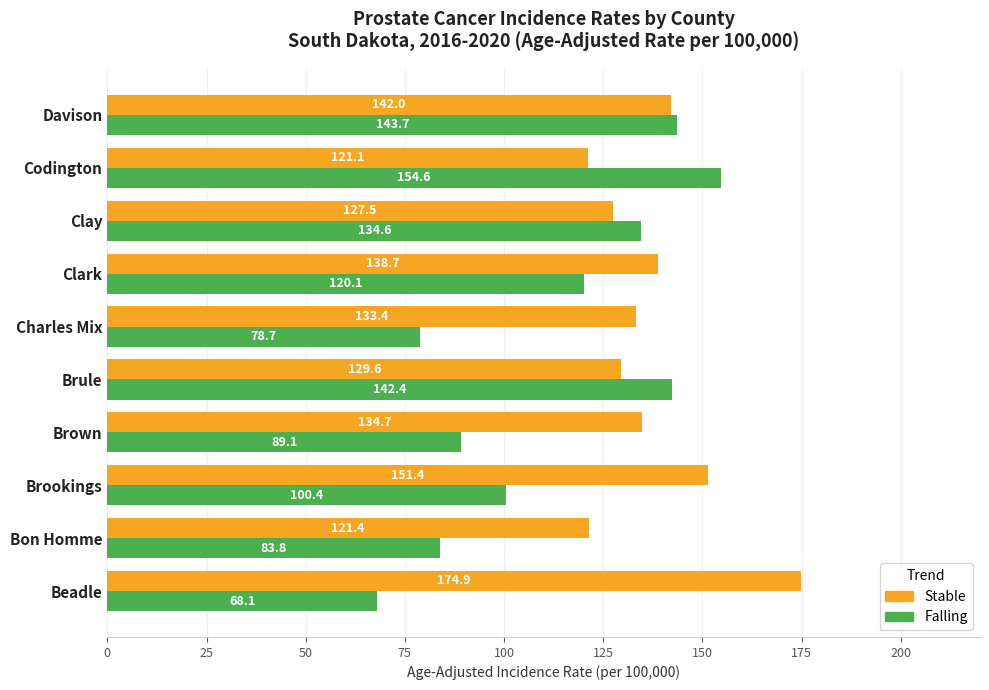

True or false: Stable has a value of 127.5 at Clay.

True